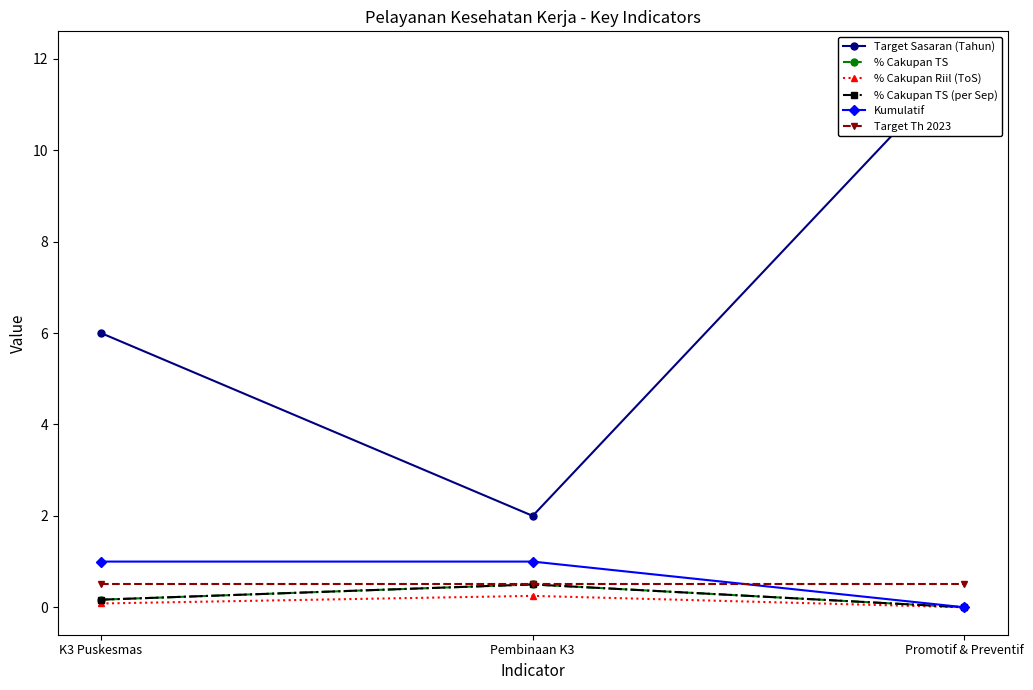

How many data points in Target Sasaran (Tahun) are less than 6?

1